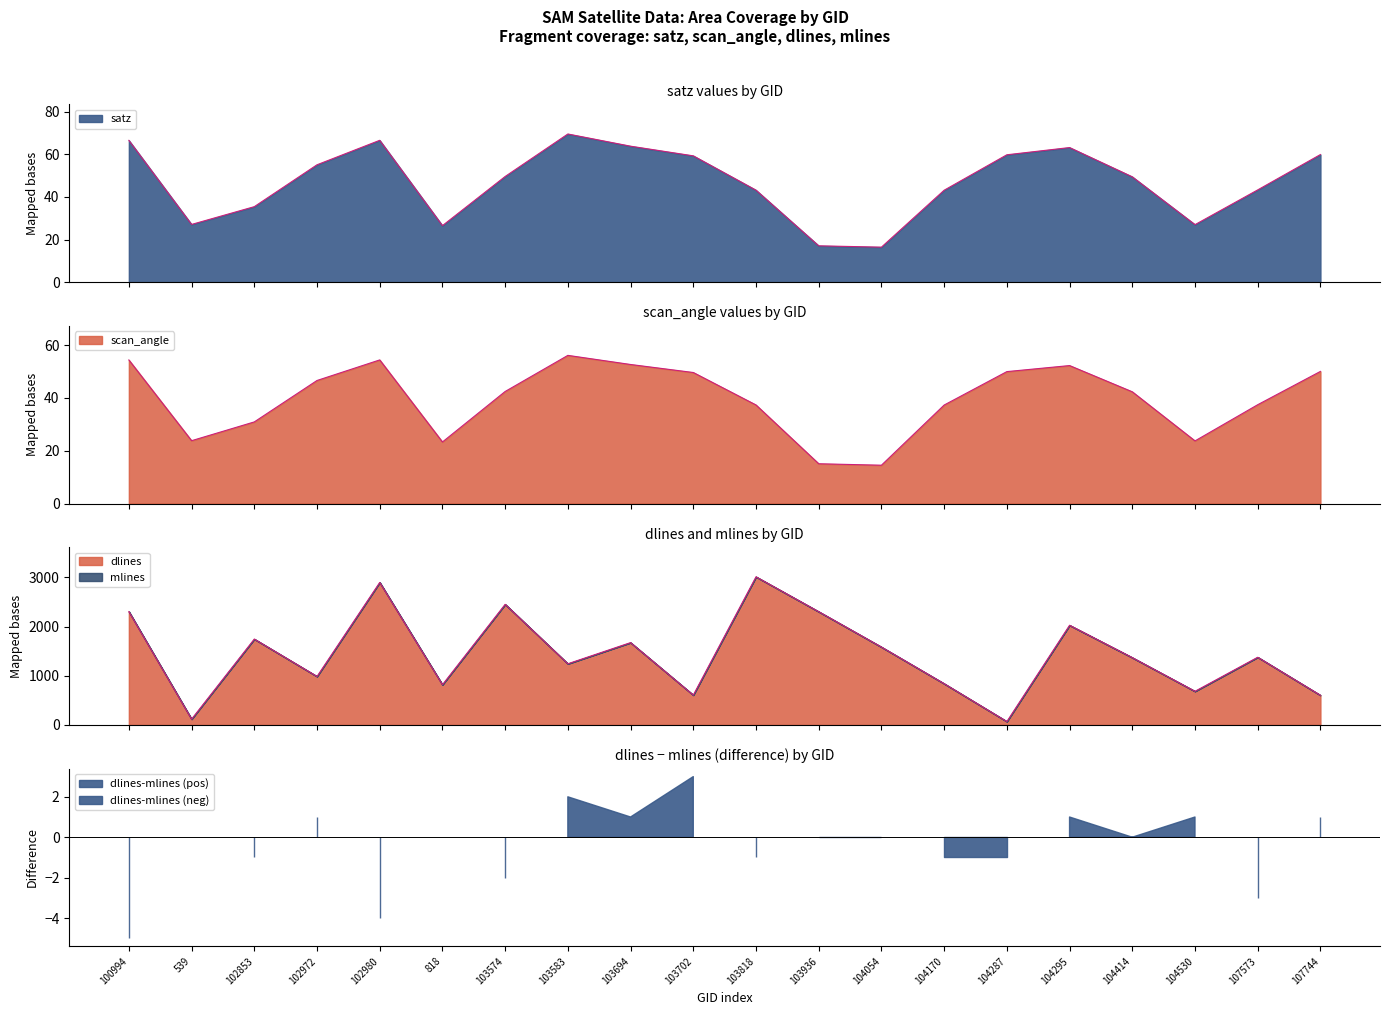

The value of satz at 103574 is 49.6. True or false?

True